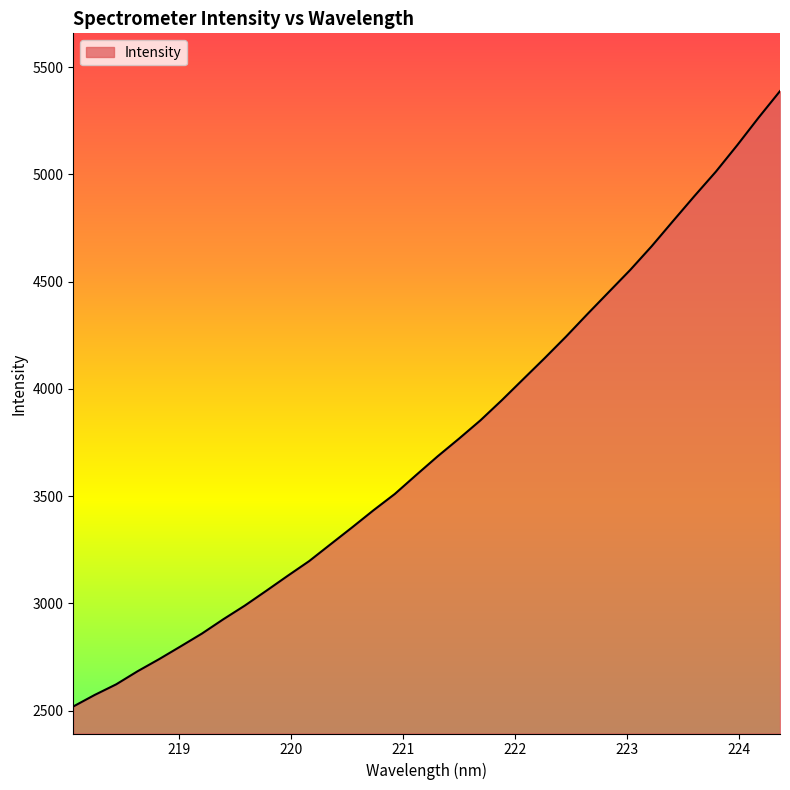

What is the minimum value shown in the chart?

2518.7